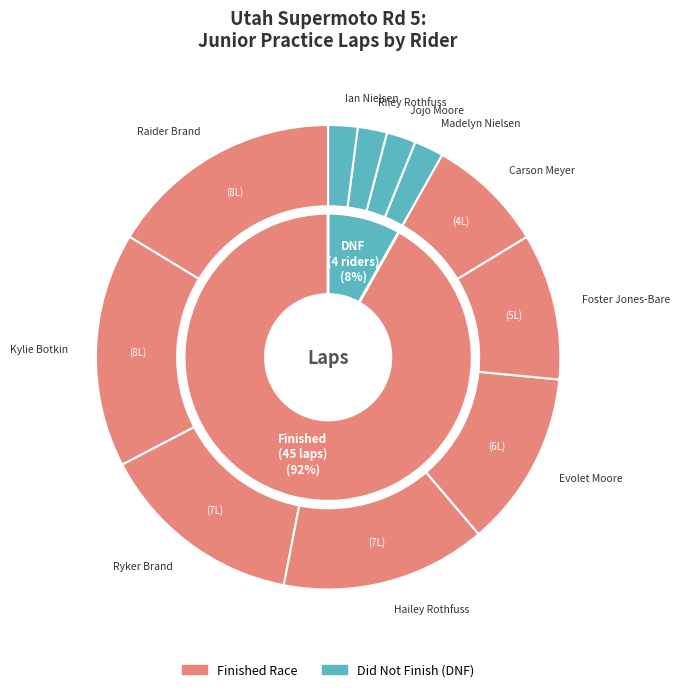

True or false: Carson Meyer accounts for 18% of the total.

False